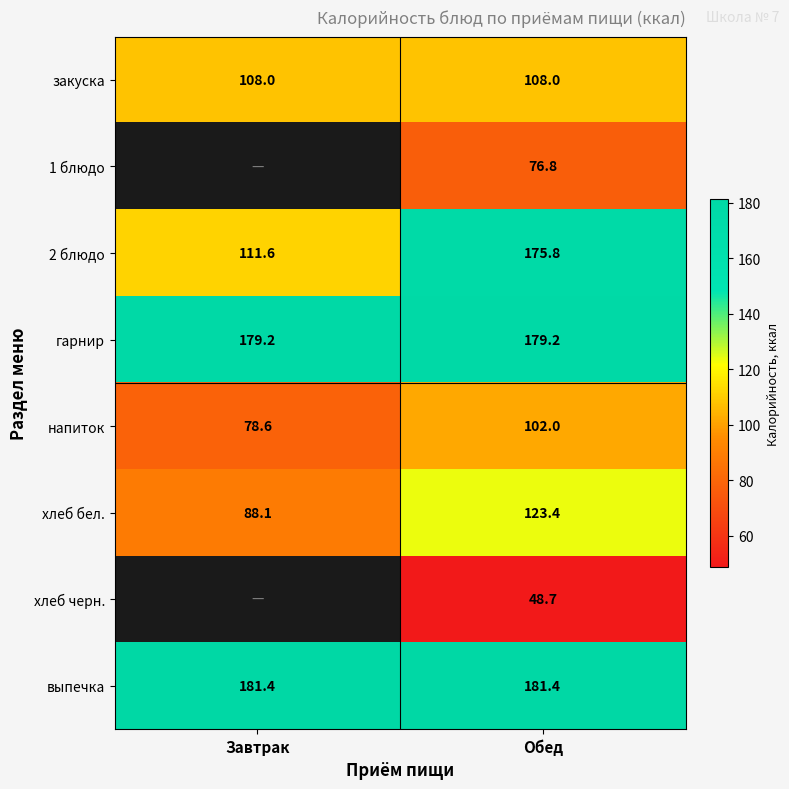

List the labels in order of хлеб бел. value, smallest first.

Завтрак, Обед